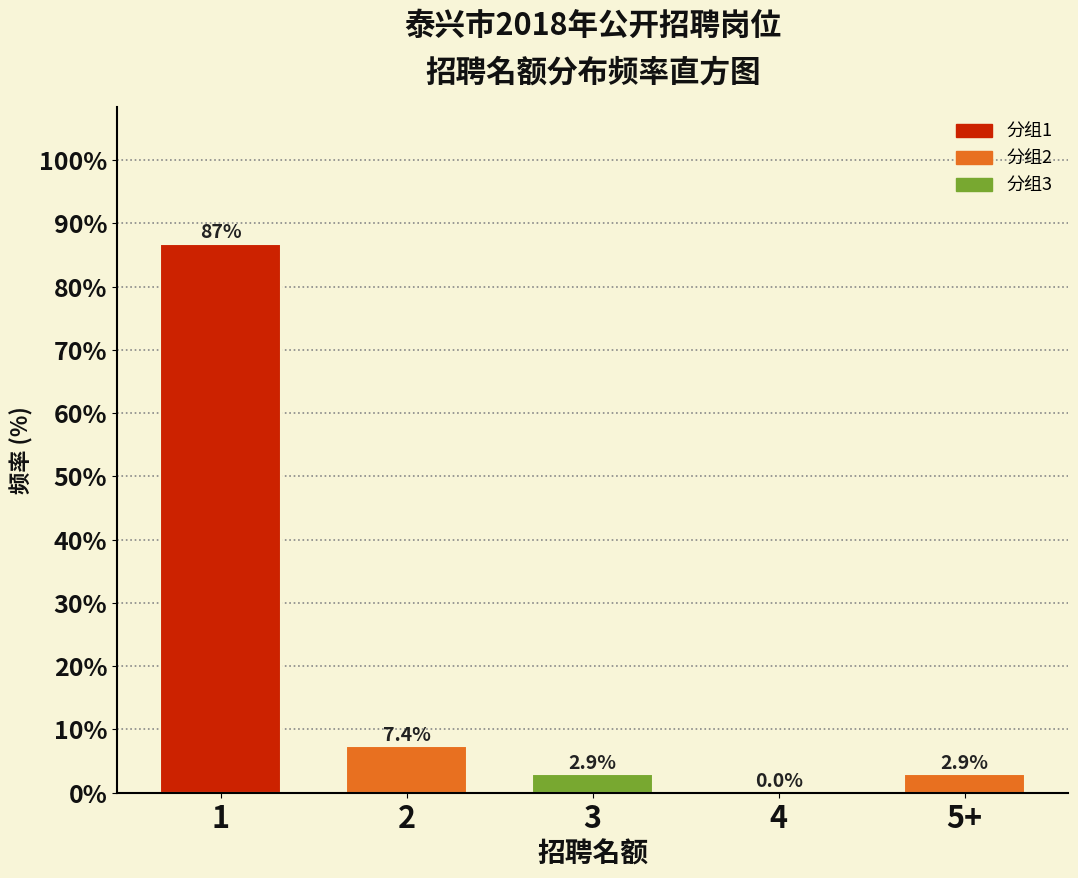

Reading left to right, list all the values displayed in this chart.

1=86.8	2=7.4	3=2.9	4=0.0	5+=2.9